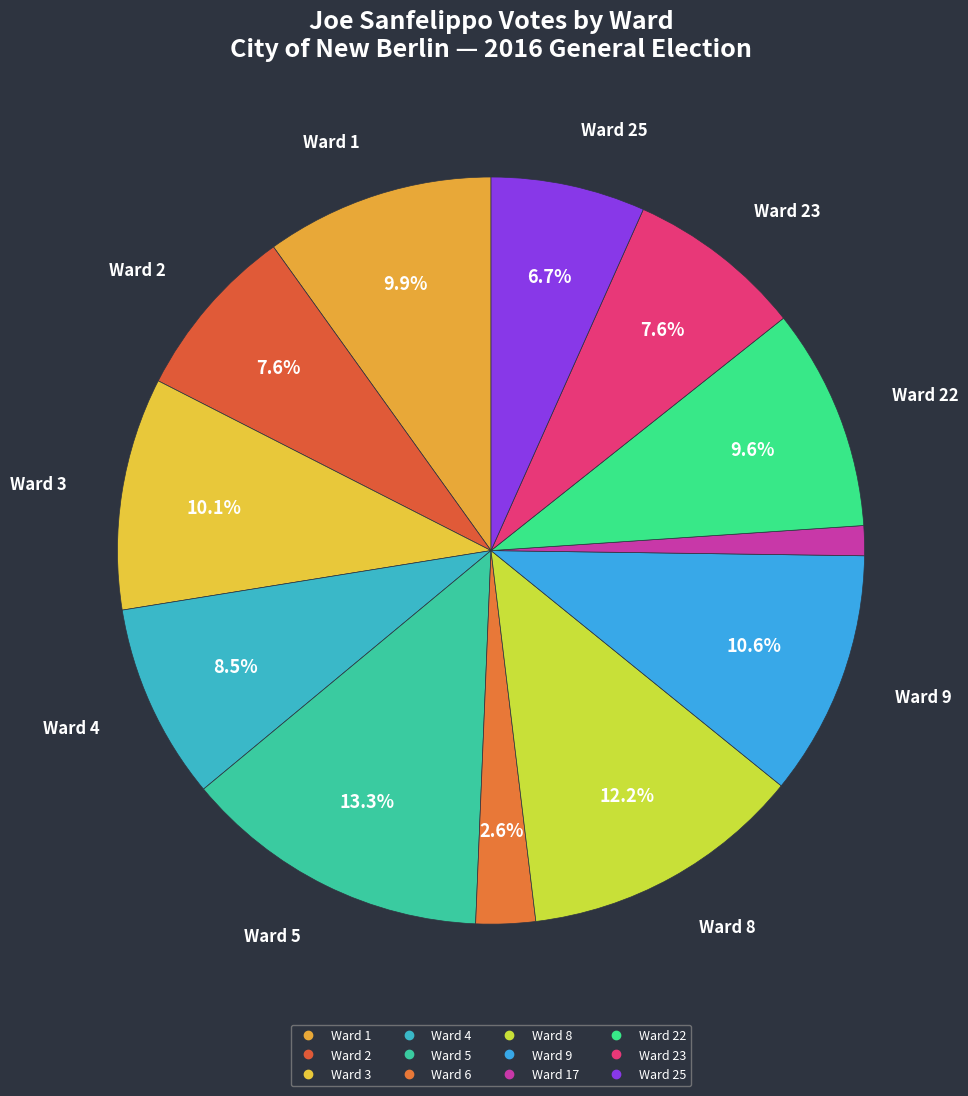

How many segments does this pie chart have?

12